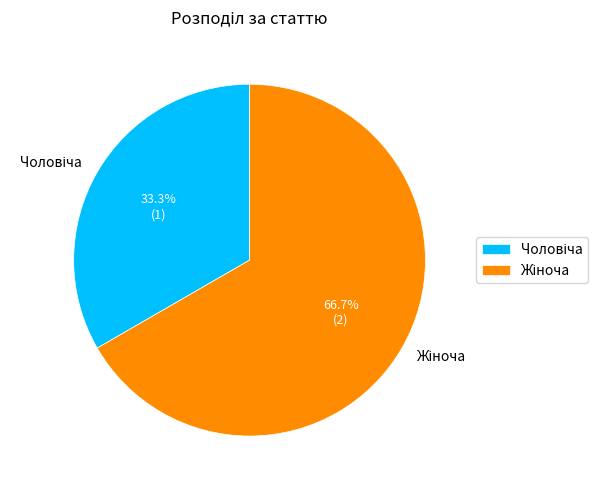

Is there a majority slice in this chart?

Yes